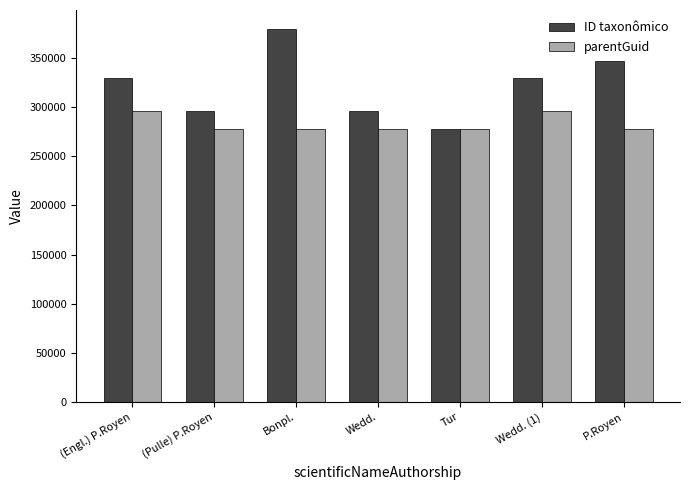

What is the difference between the second highest and minimum values in the ID taxonômico series?

68878